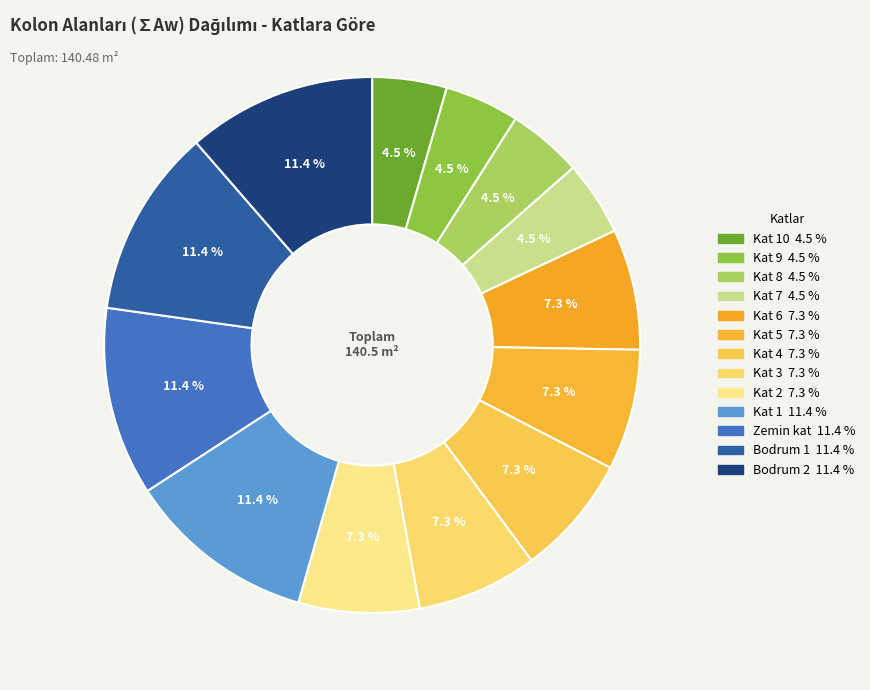

Which slice is the smallest?

Kat 10